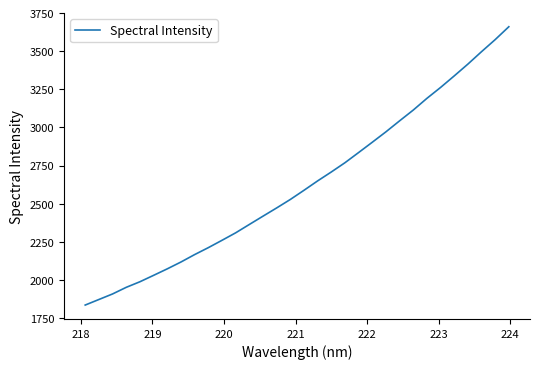

What is the greatest value displayed?

3660.0